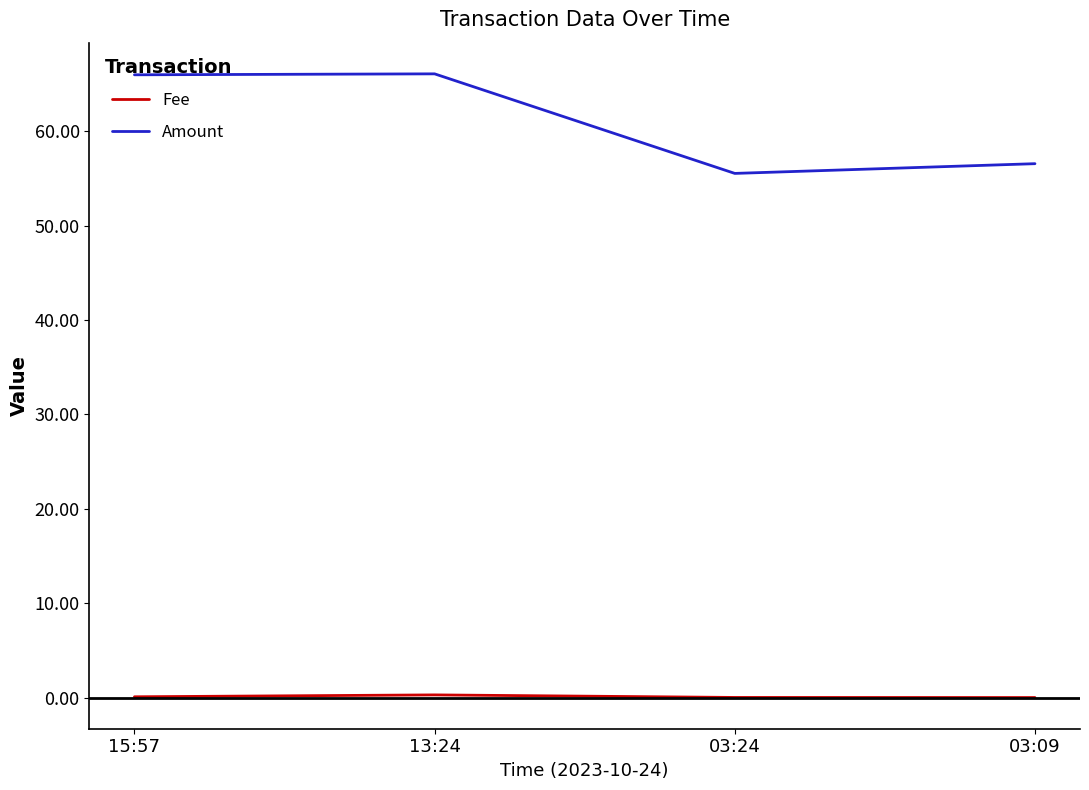

What is the difference between the highest and lowest values at 13:24?

65.8